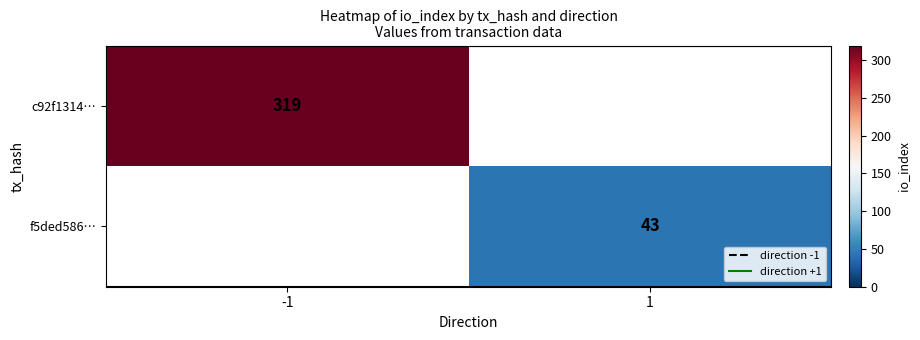

Is it true that f5ded586… equals 74.7 at 1?

False